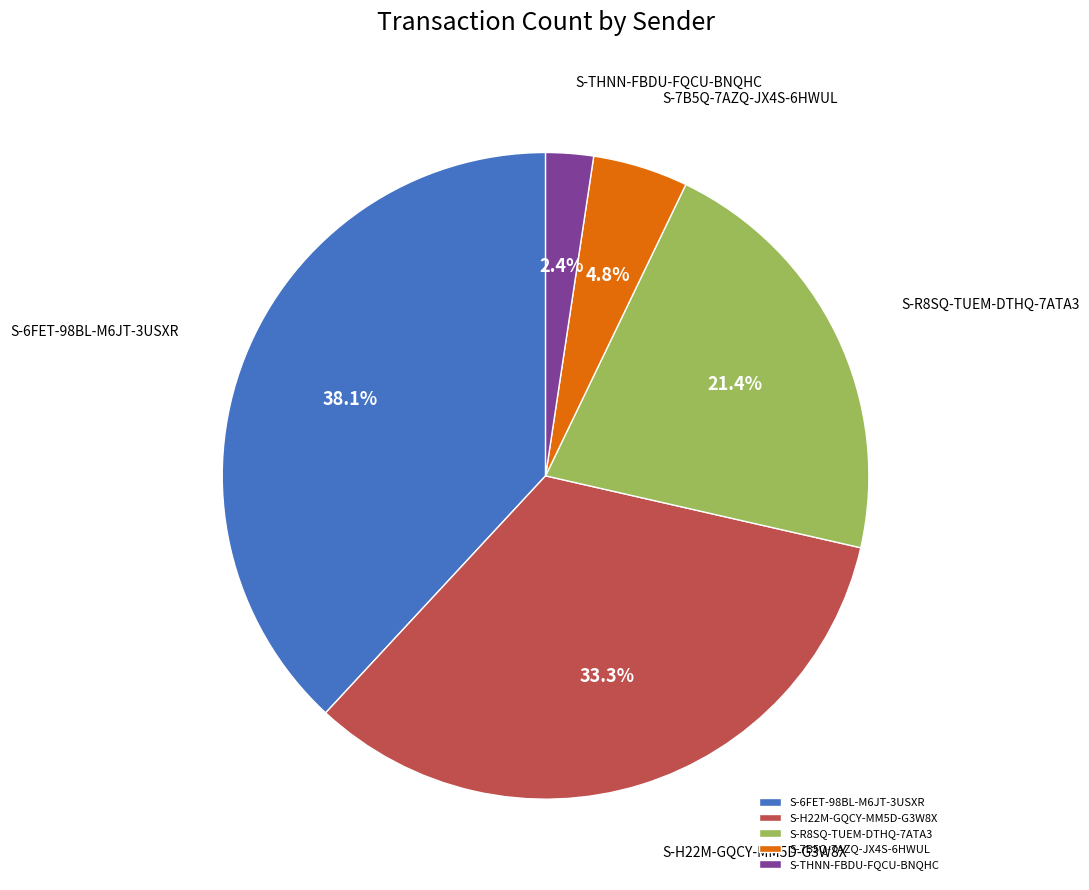

To the nearest percent, what is the difference between the S-6FET-98BL-M6JT-3USXR and S-H22M-GQCY-MM5D-G3W8X slice percentages?

5%